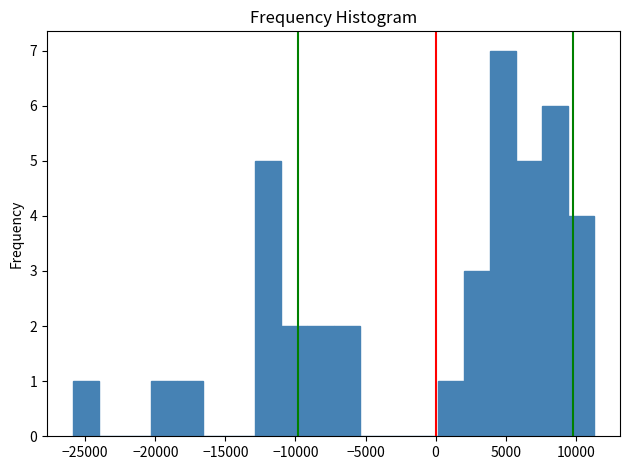

Around what value on the x-axis is the tallest bar? Give the approximate position of its centre, as read against the axis.

5000